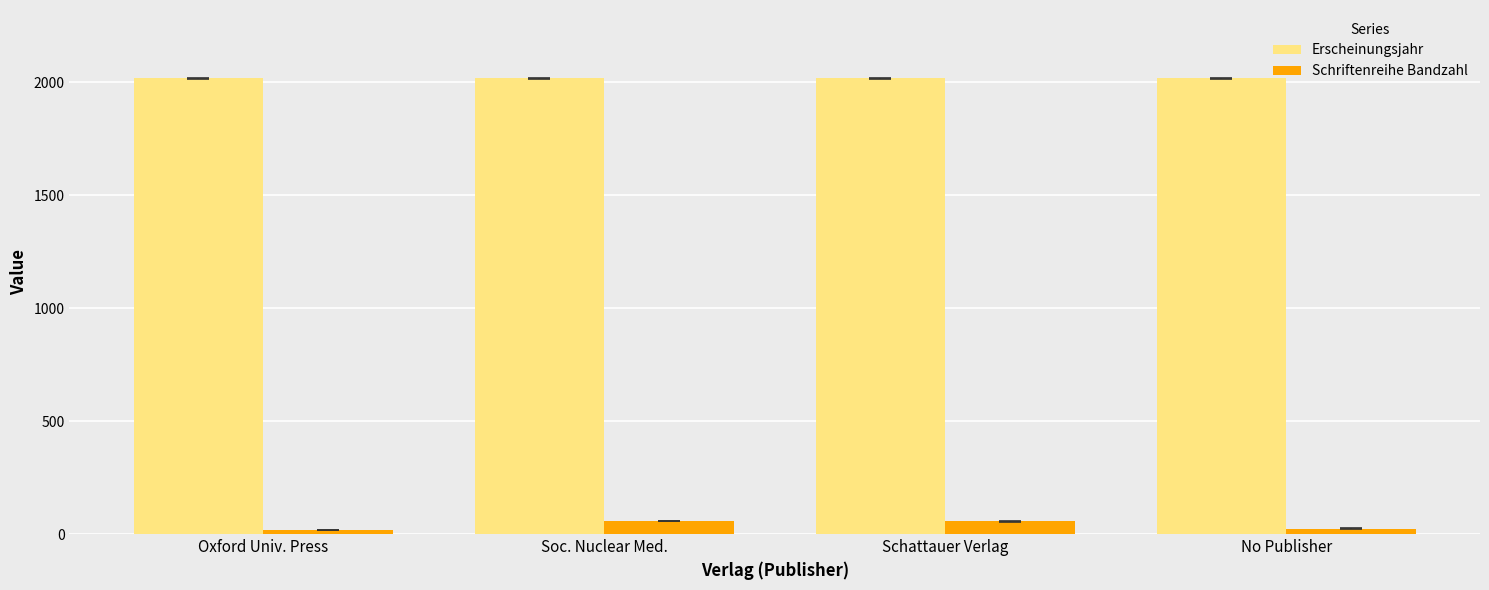

What is the total value across all series at Soc. Nuclear Med.?

2075